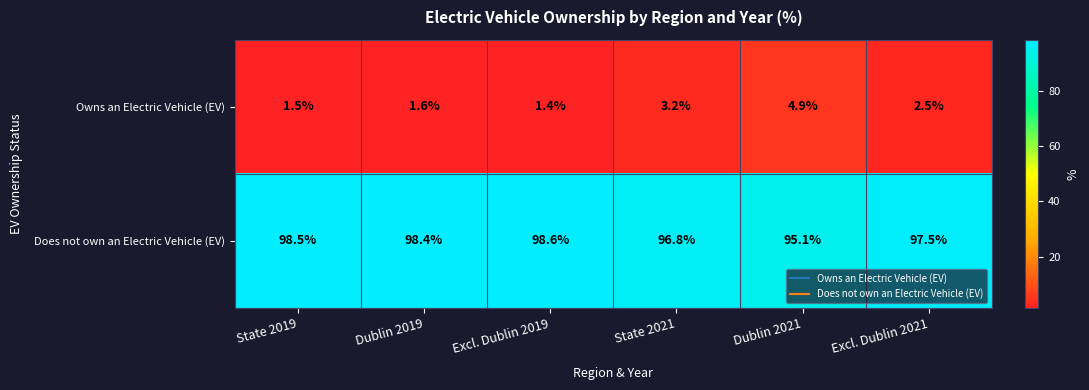

How many categories are shown in the chart?

6